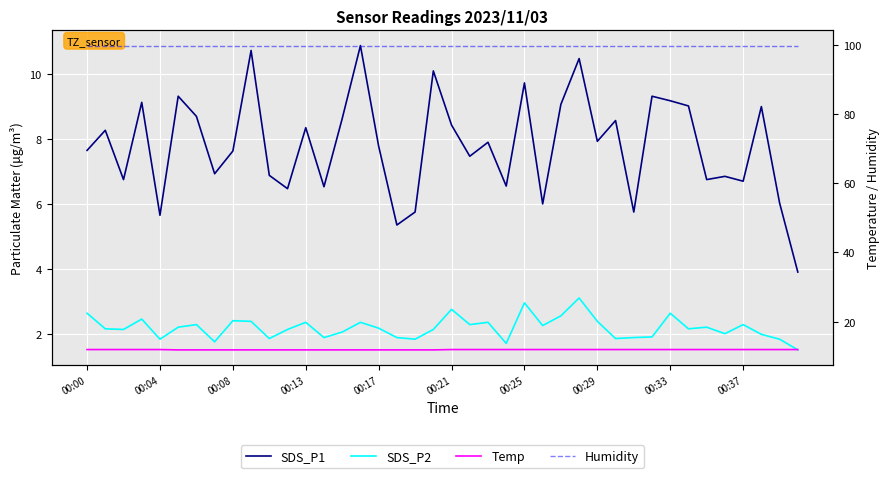

Where is Temp nearest to the value 11?

00:21